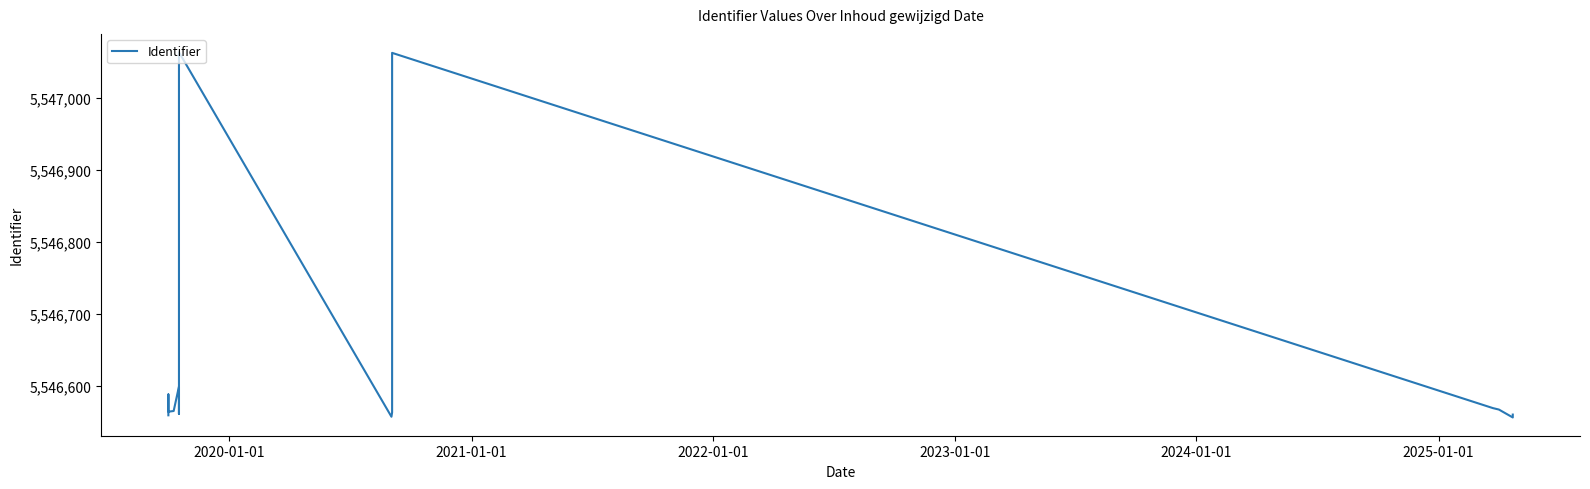

How many points are higher than both their immediate neighbors (excluding endpoints)?

4